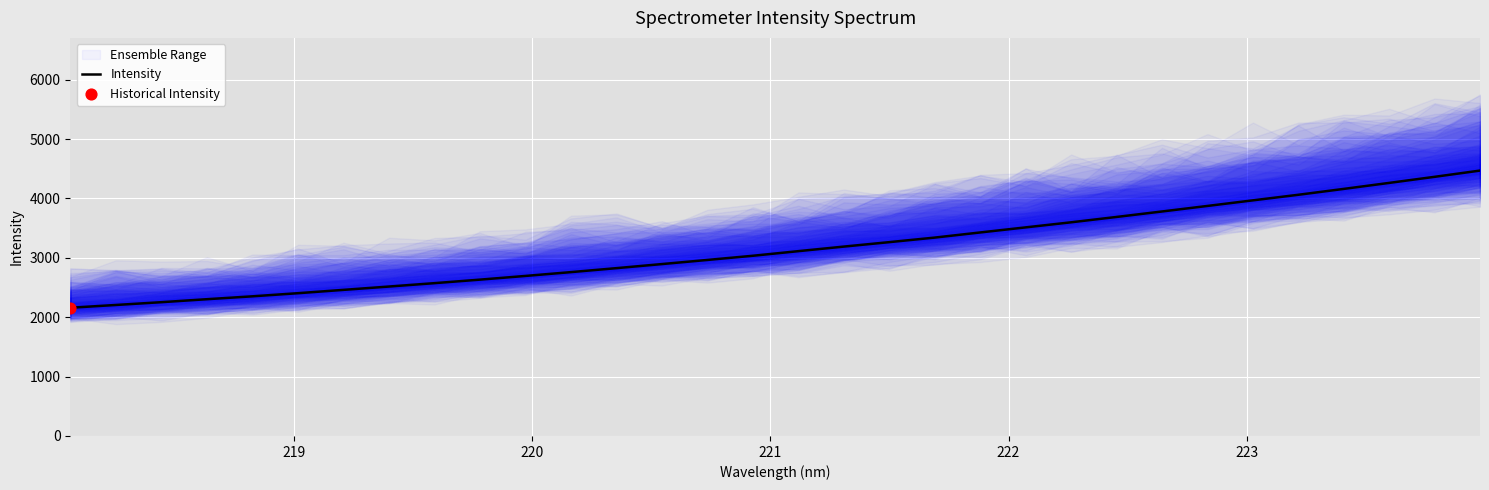

What is the lowest value of the Intensity series?

2159.0